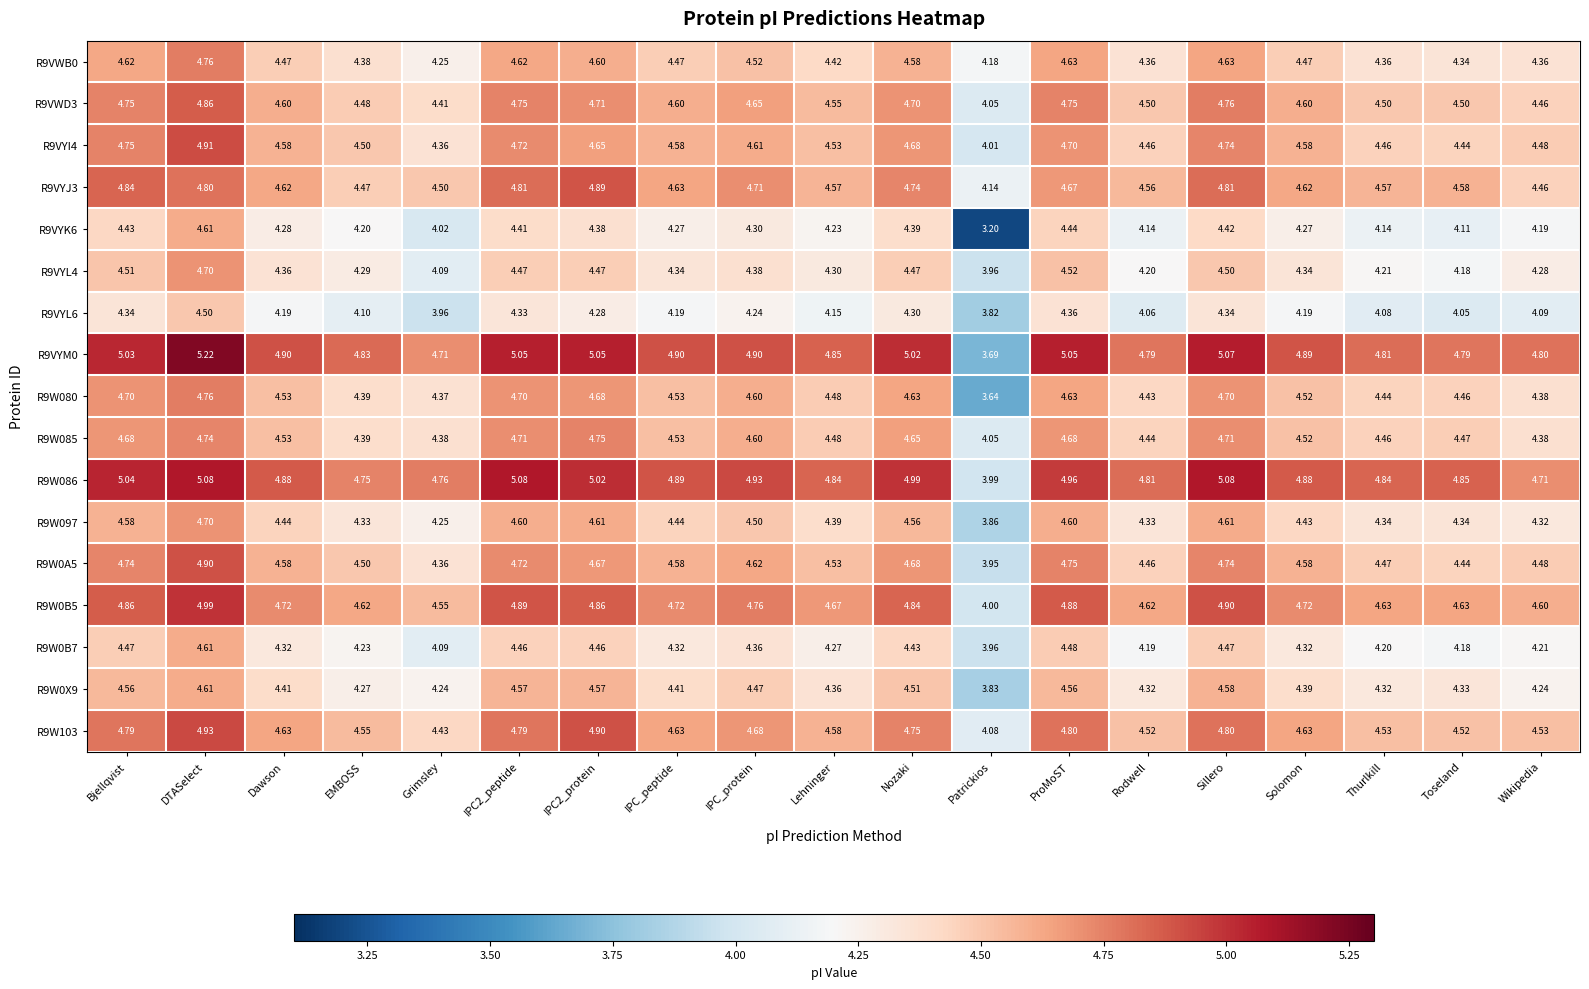

Between EMBOSS and Thurlkill, which series saw the biggest shift?

R9VYJ3